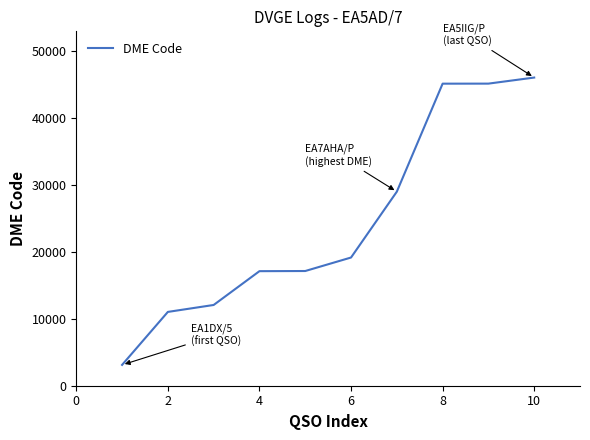

What is the difference between the maximum and minimum values?

42957